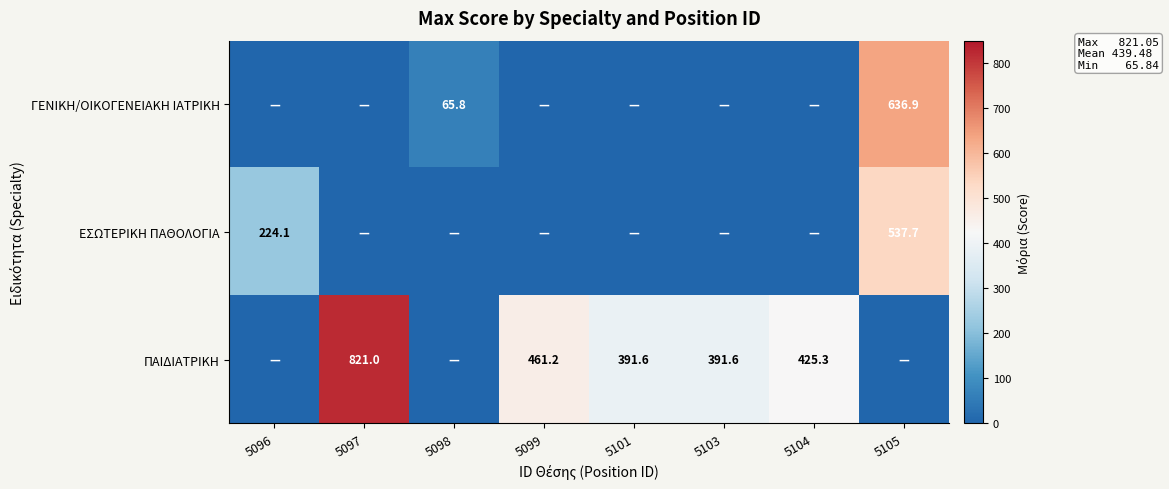

True or false: ΕΣΩΤΕΡΙΚΗ ΠΑΘΟΛΟΓΙΑ has a value of 224.1 at 5096.

True